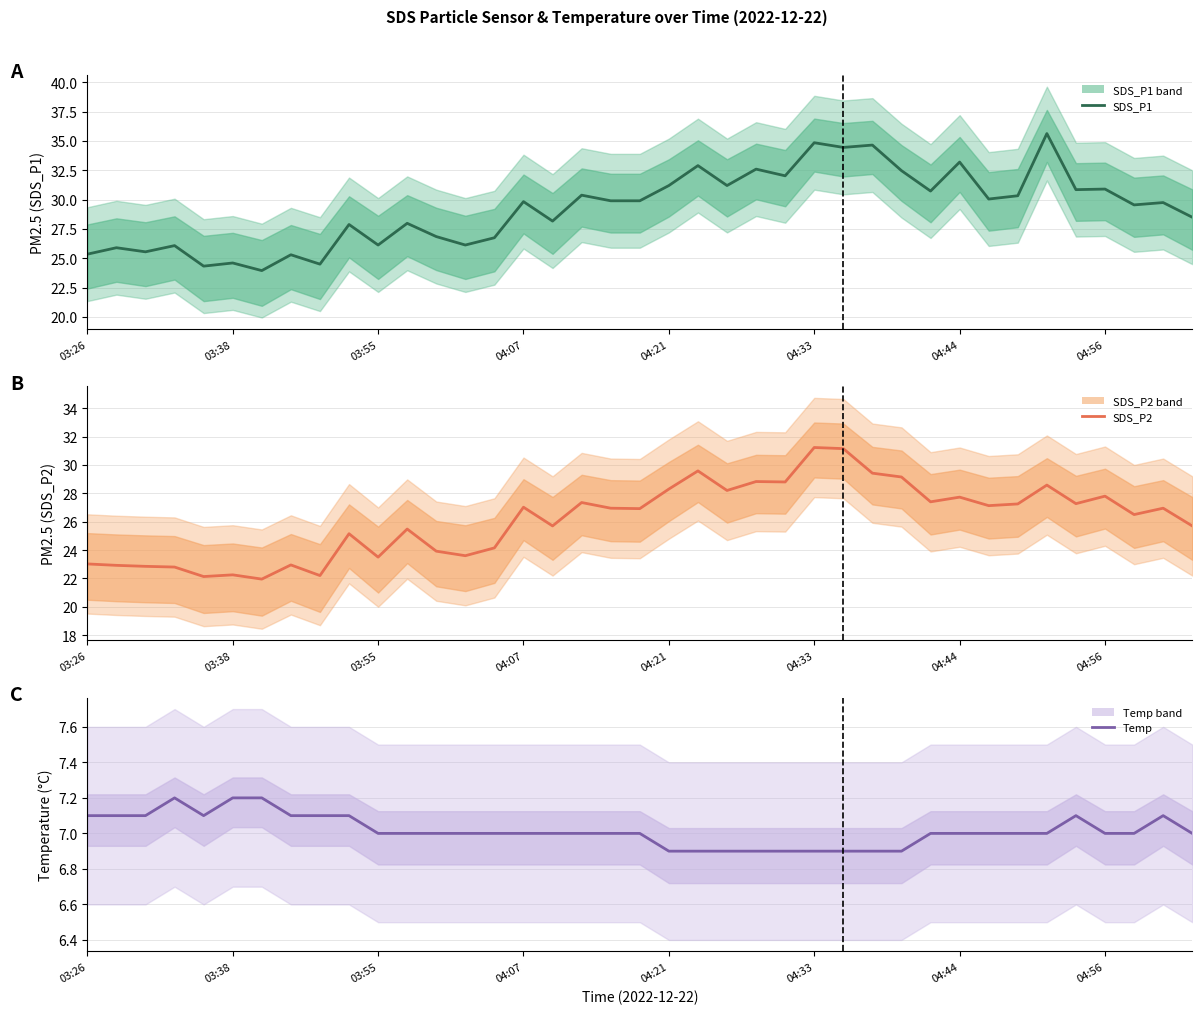

Which series changed the most between 23 and 37?

SDS_P1